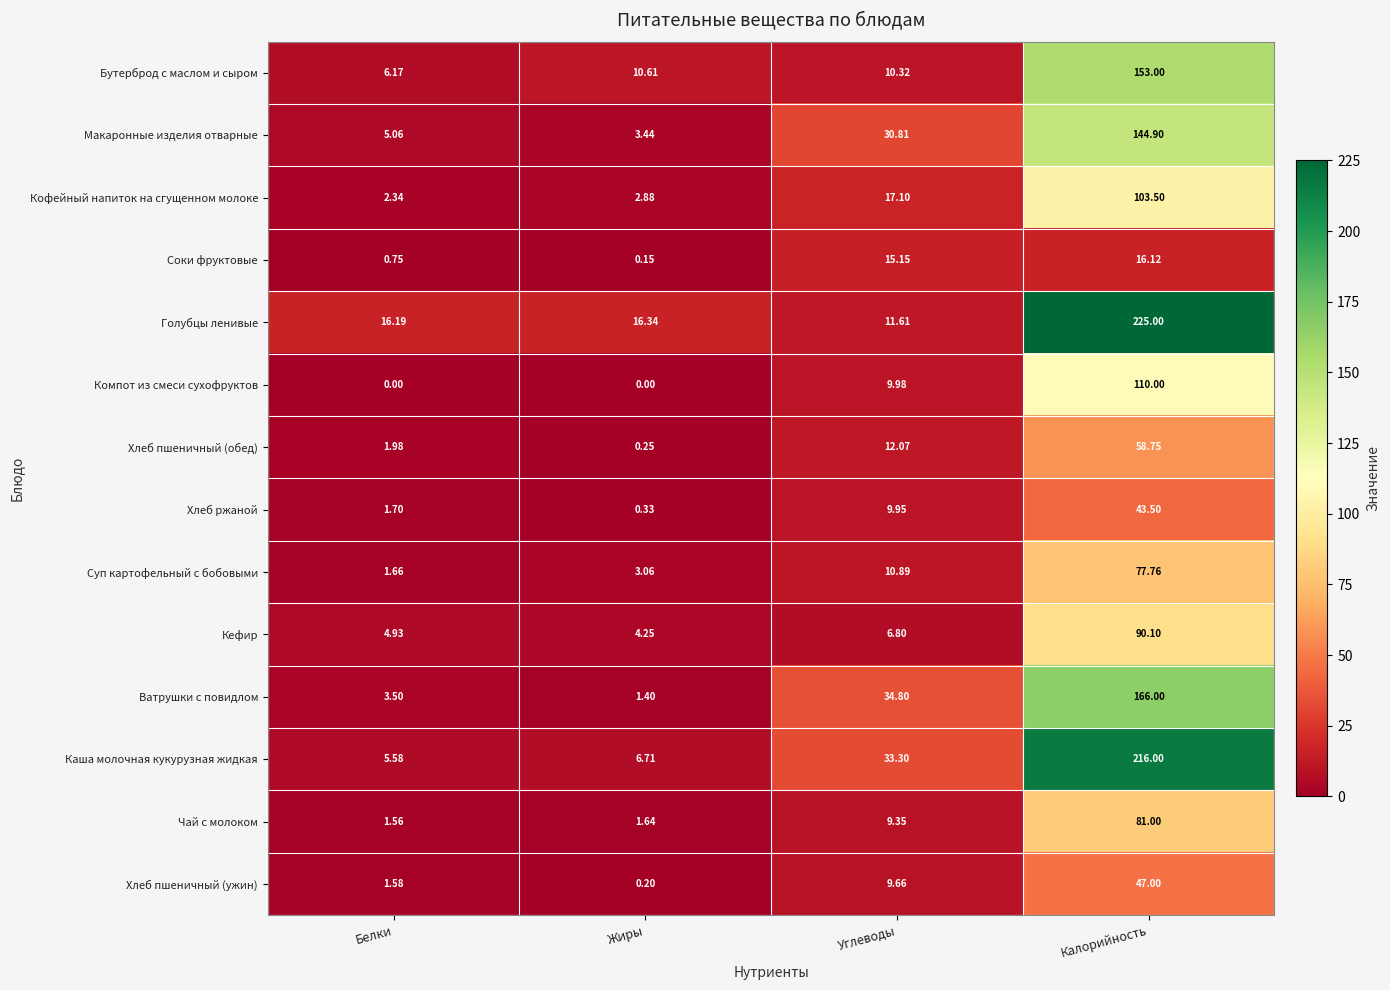

Which series has the largest range (max minus min)?

Голубцы ленивые